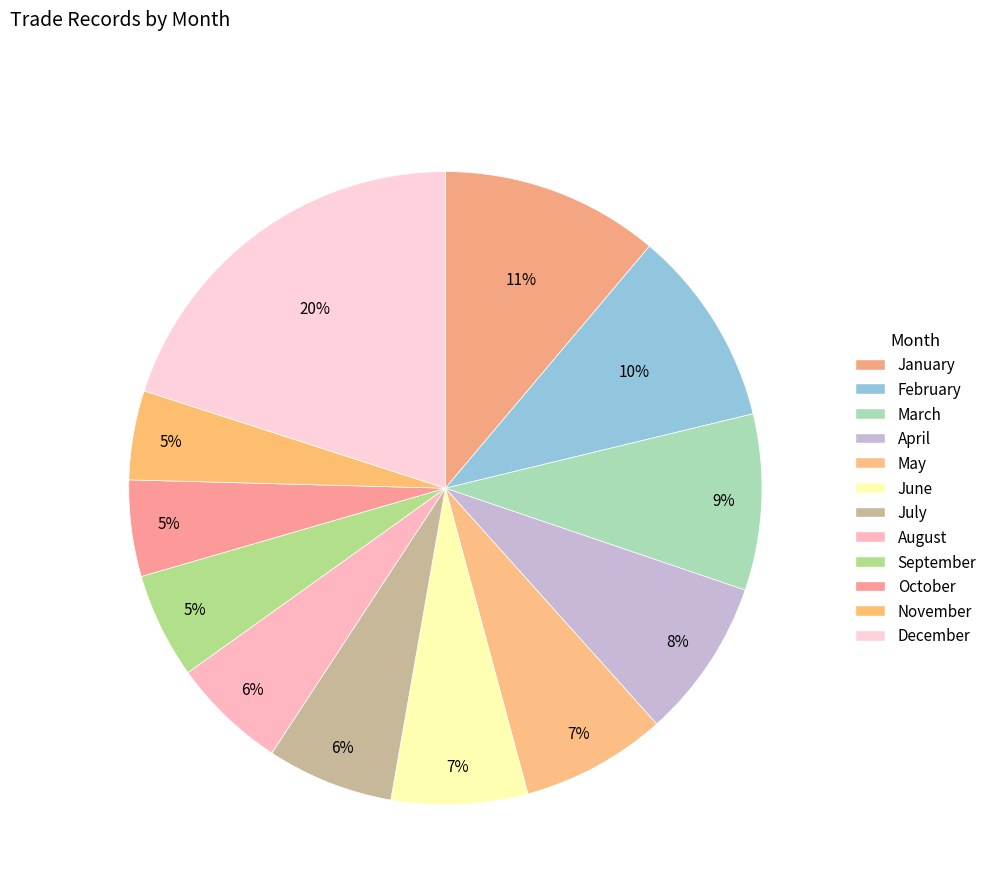

How many segments does this pie chart have?

12